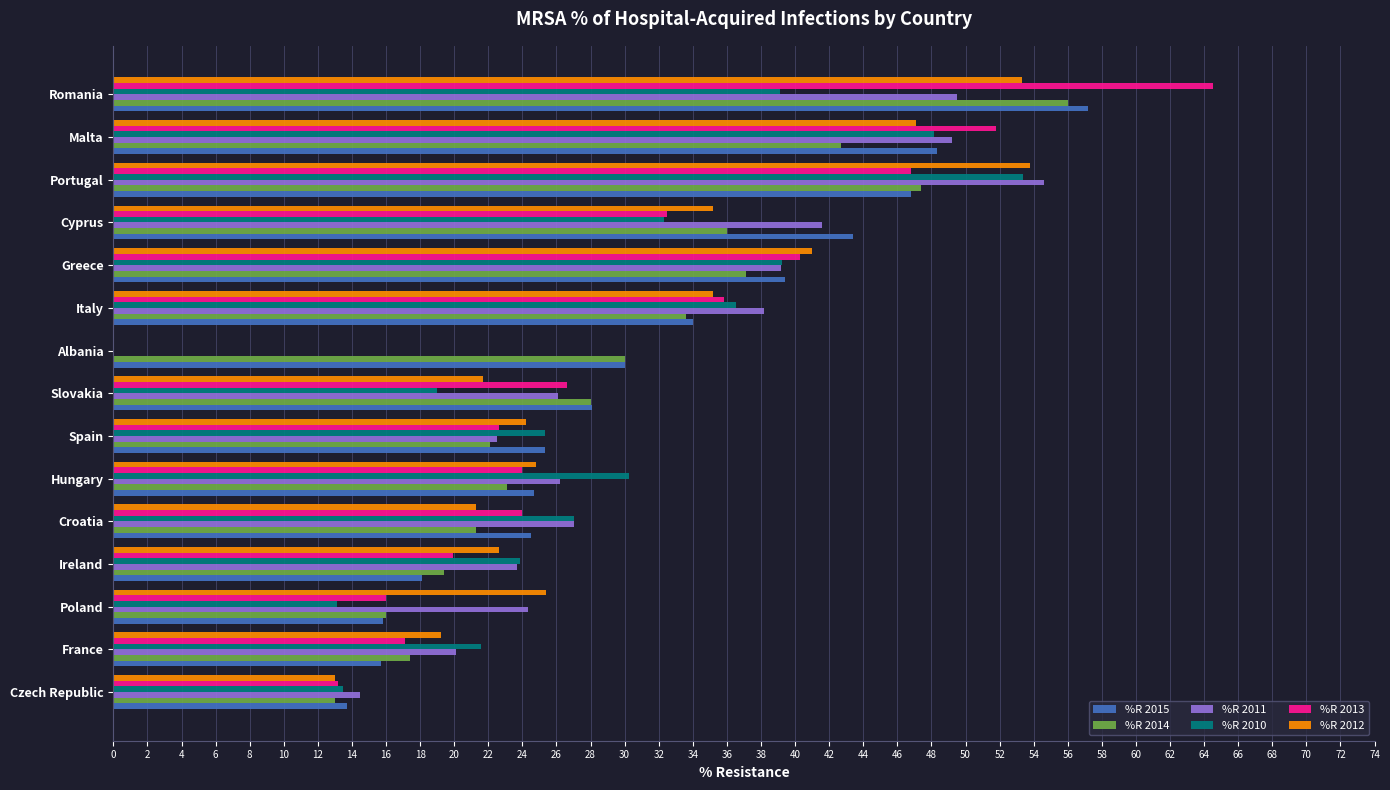

At which category is the sum across all series the highest?

Romania